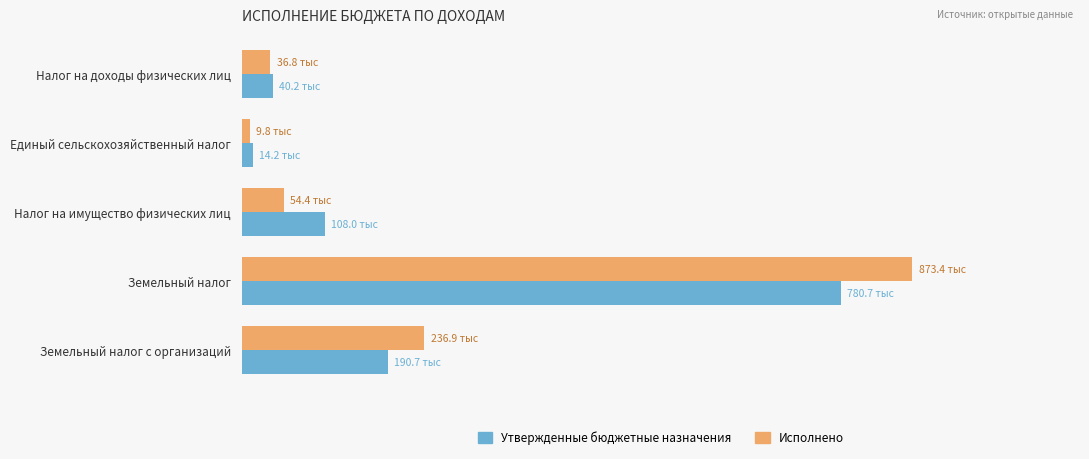

What is the value of the Утвержденные бюджетные назначения bar at the 1st from the left?

40200.0